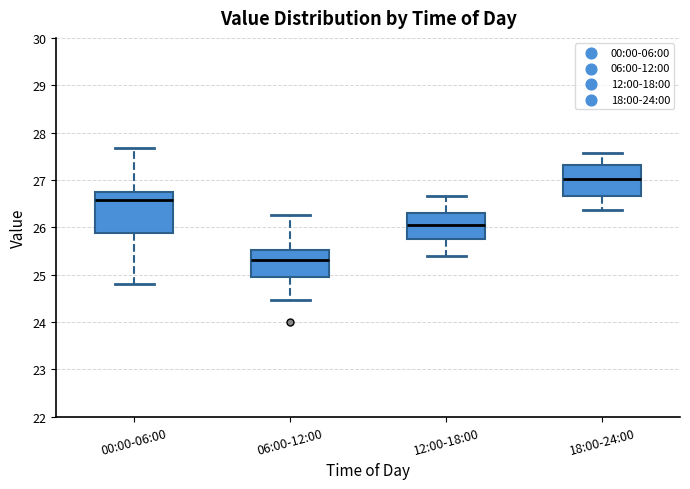

Comparing the boxes themselves (not the whiskers), which one is the tallest?

00:00-06:00